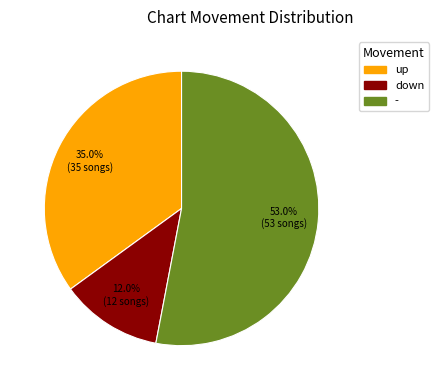

Rank the categories by value from lowest to highest.

down, up, -